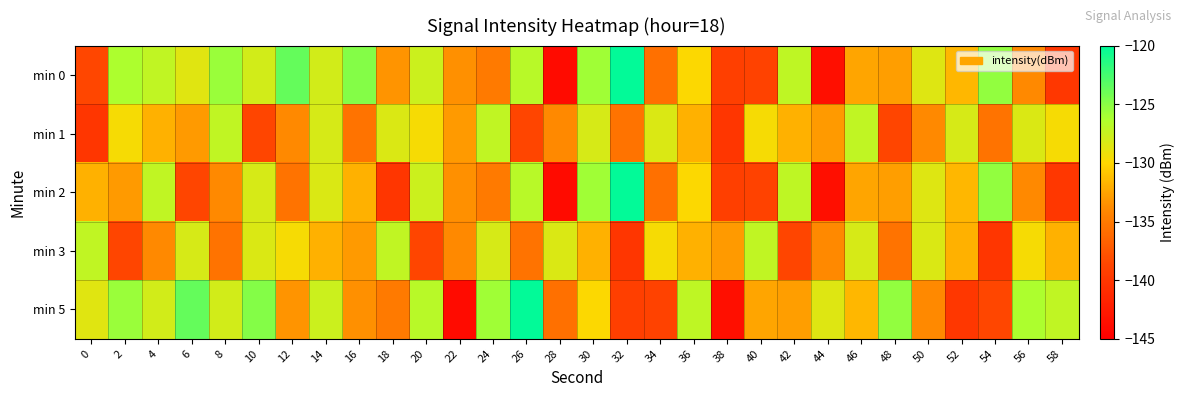

At which category does the chart reach its minimum across all series?

28